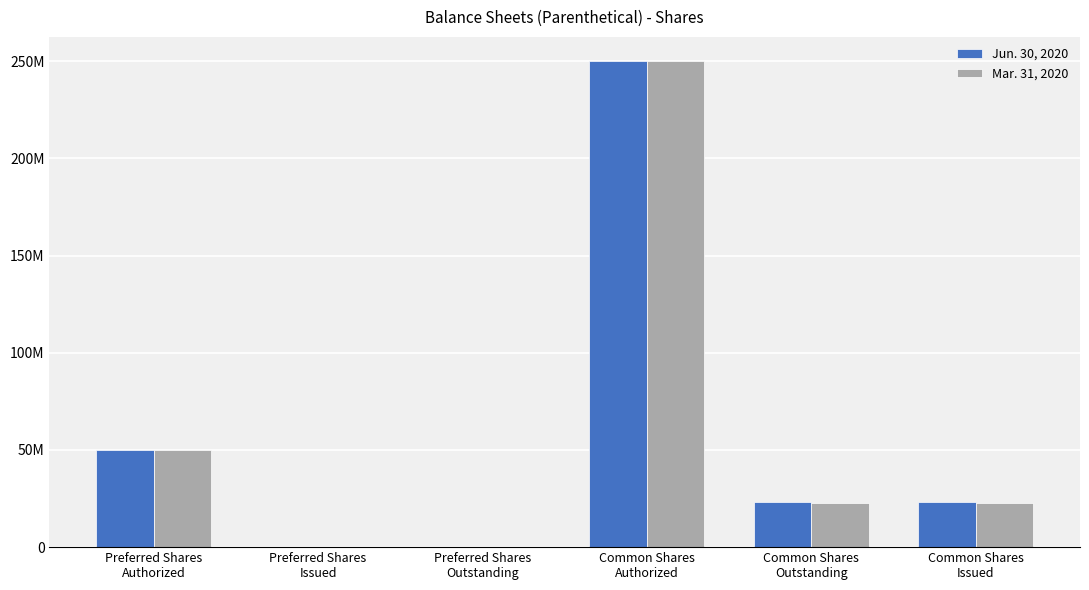

What is the spread (max minus min) of values at Common Shares
Outstanding?

478750